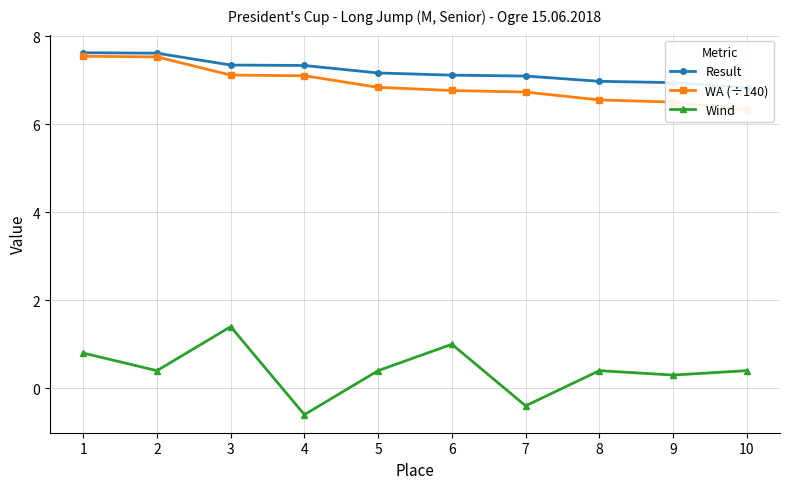

True or false: Result and Wind cross at least once.

False